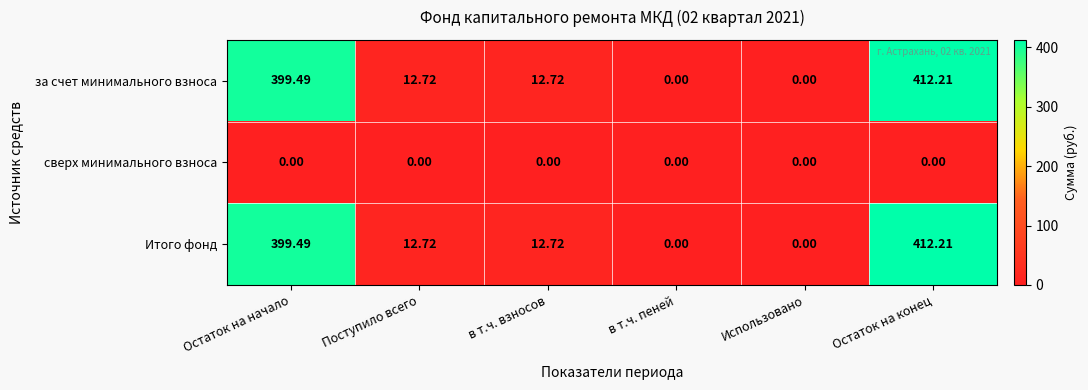

At which category is the sum across all series the highest?

Остаток на конец